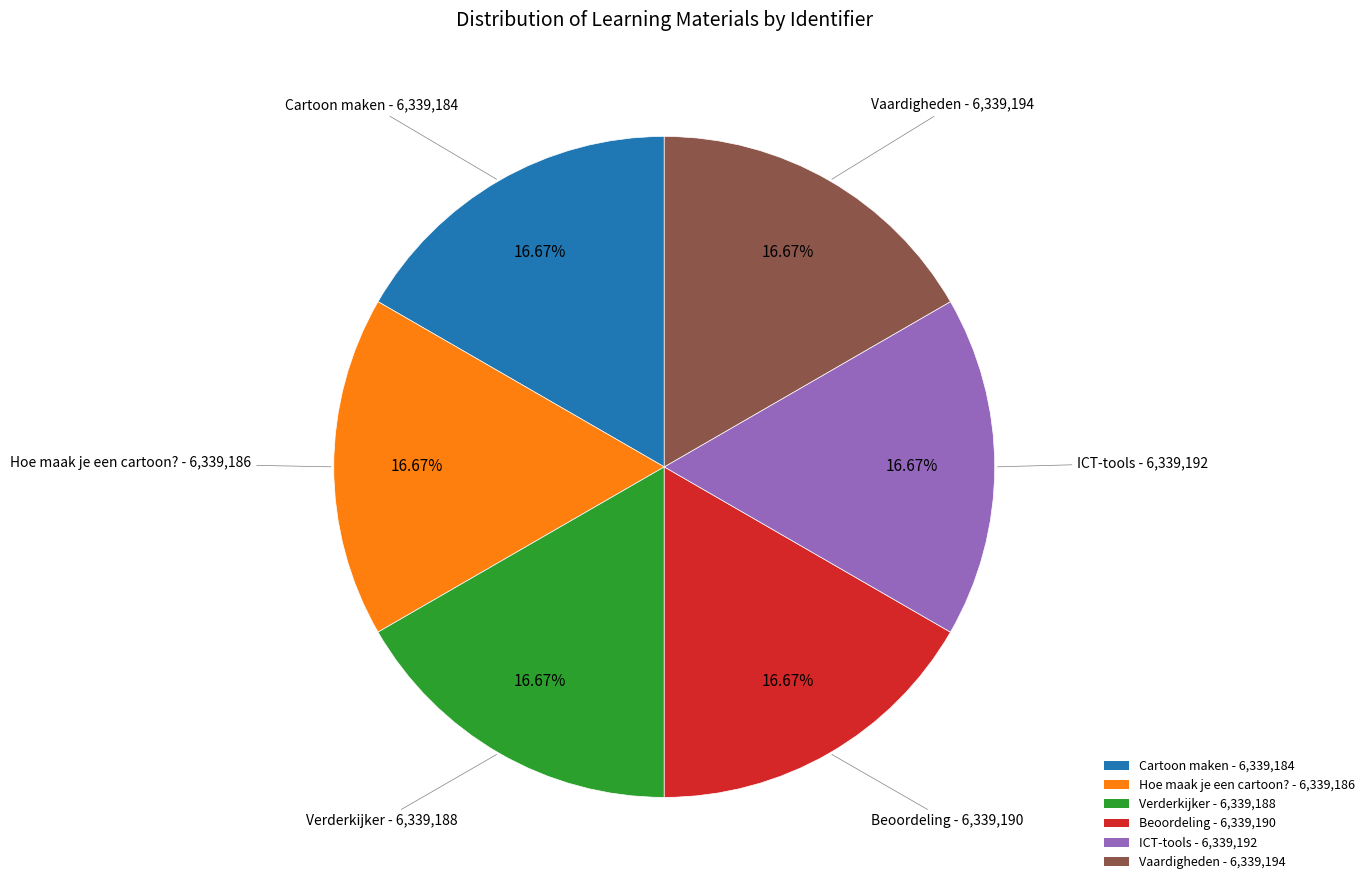

To the nearest percent, what portion does Beoordeling represent?

17%